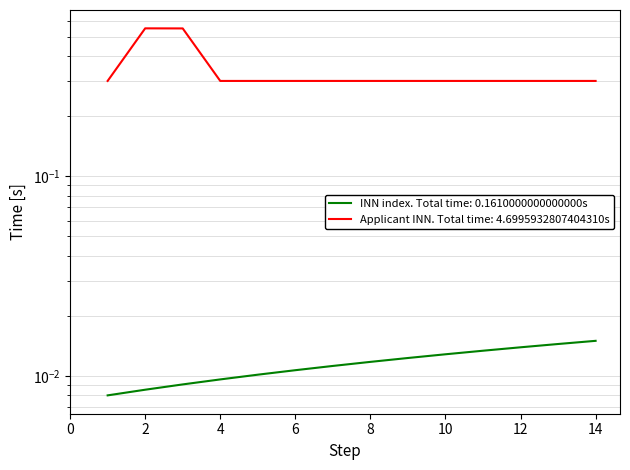

Between 4 and 3, which is larger?

3